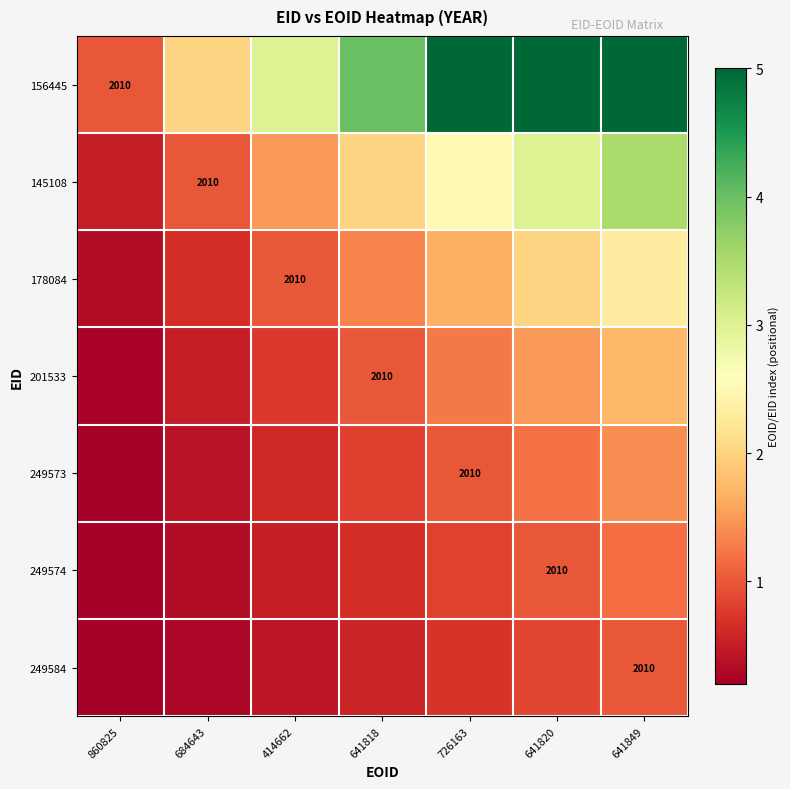

What is the difference between the highest and lowest values at 860825?

0.9